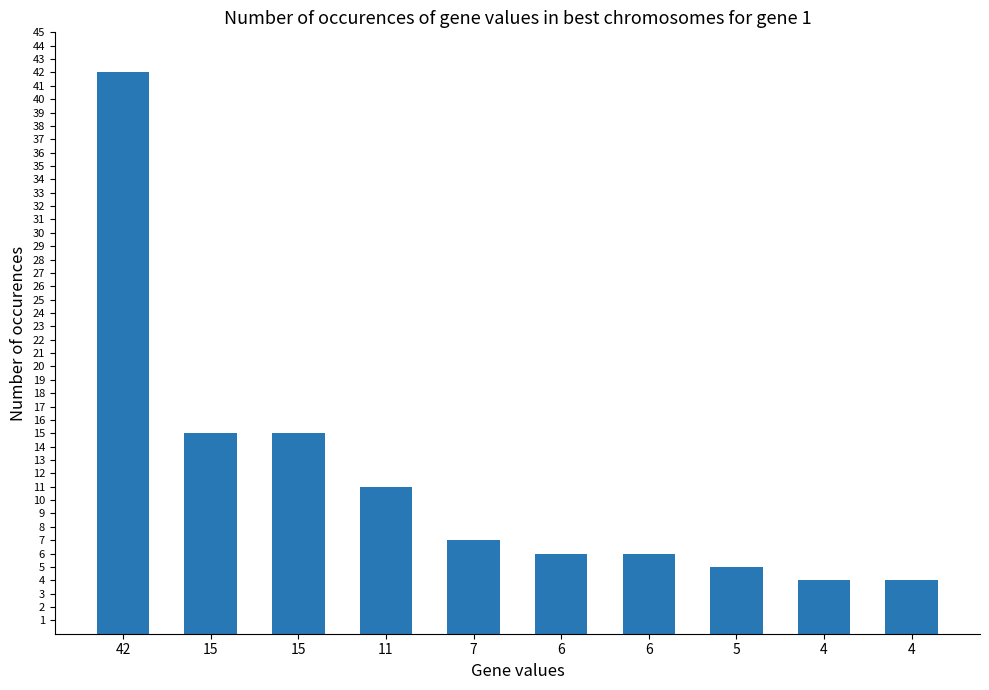

Does the chart contain any negative values?

No